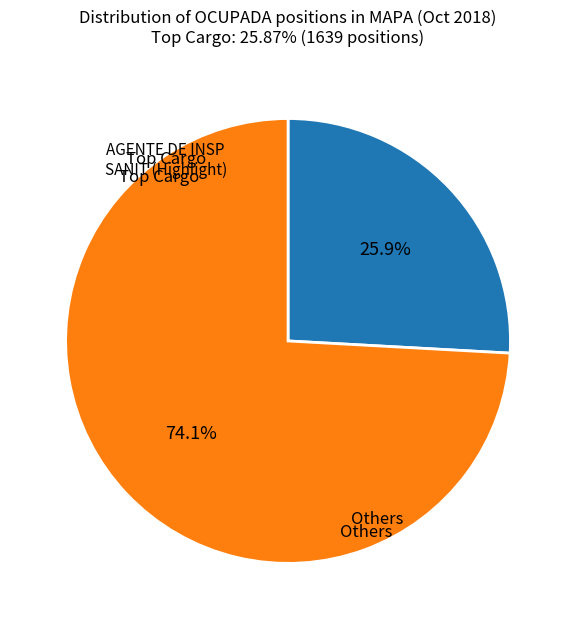

Is there any slice that represents more than half of the pie?

Yes